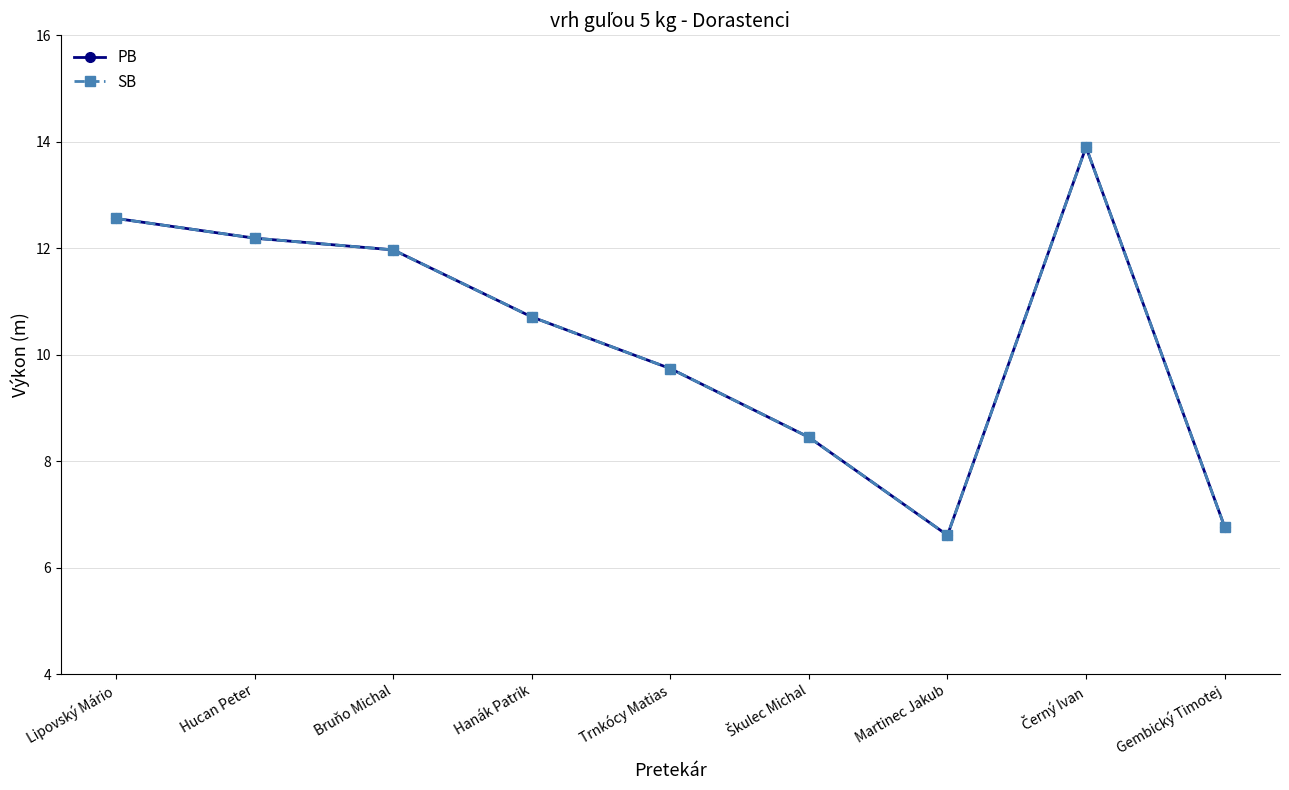

What is the label of the 3rd point from the right?

Martinec Jakub